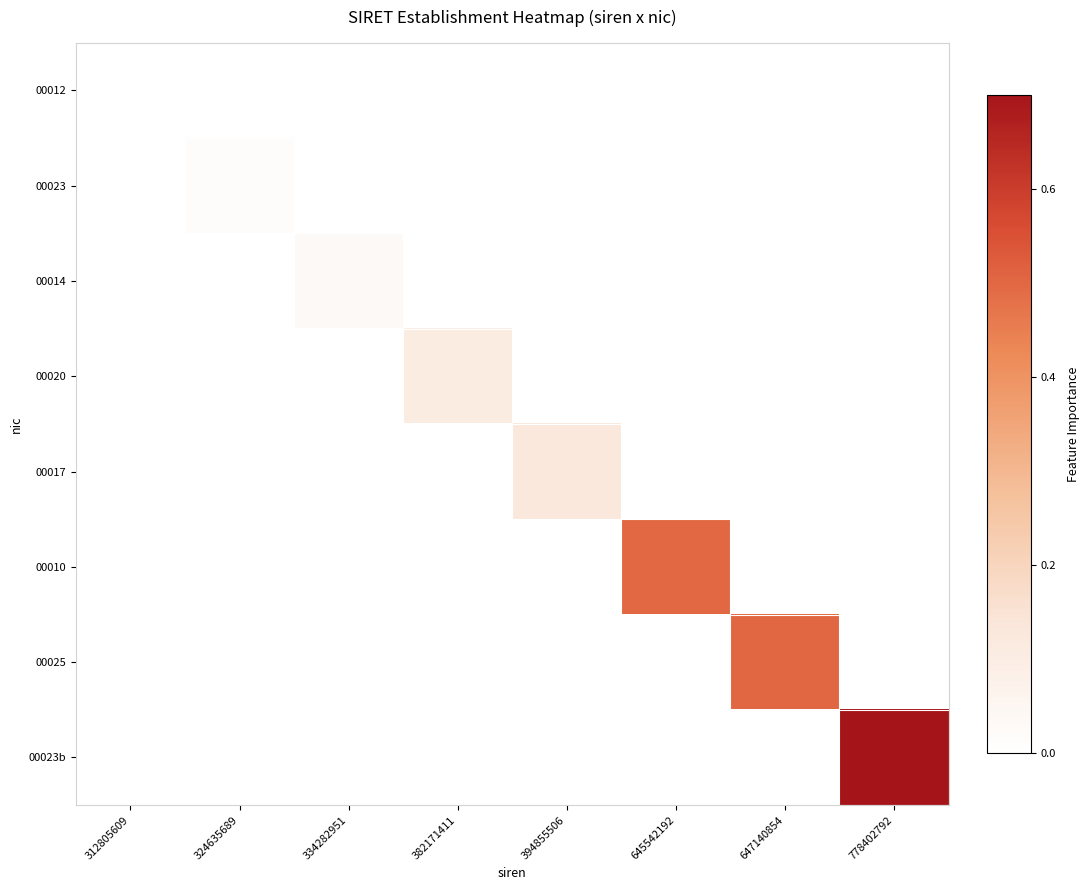

Which series has the largest total across all categories?

00023b